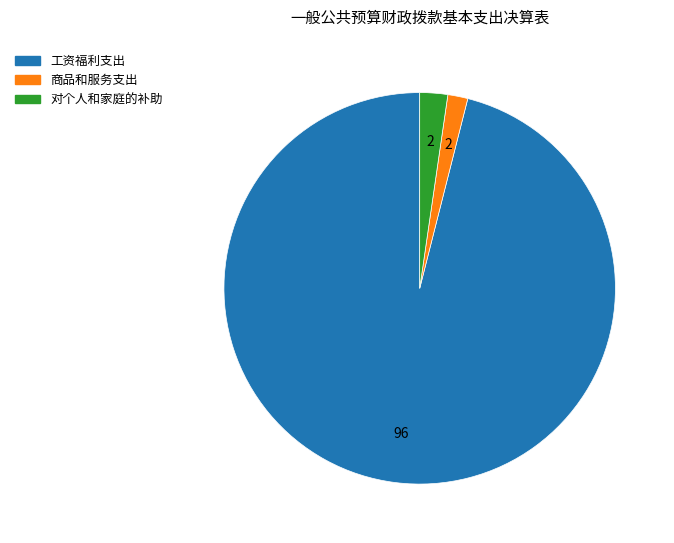

Is there any slice that represents more than half of the pie?

Yes